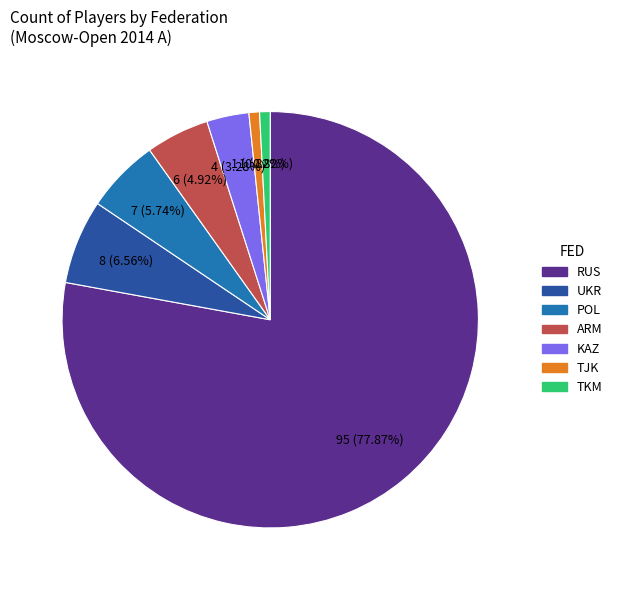

Is there a majority slice in this chart?

Yes